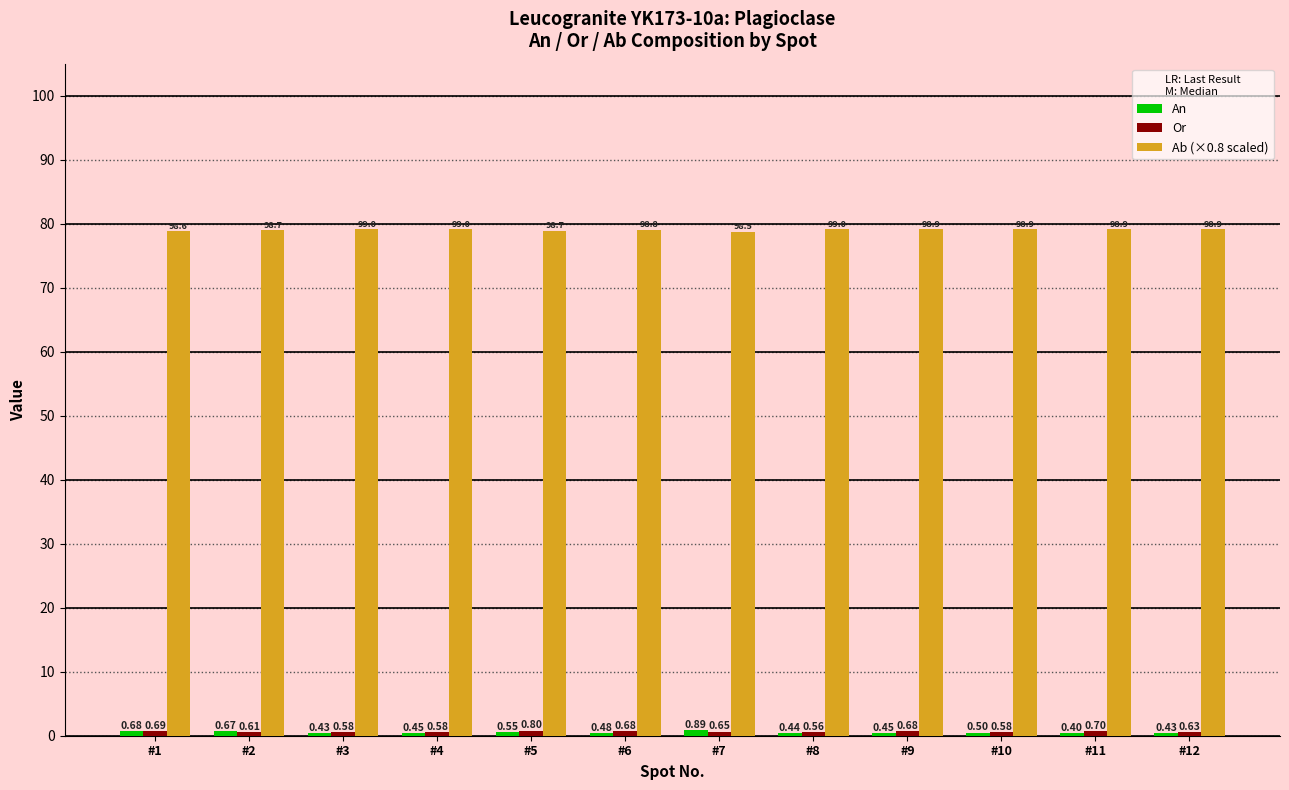

What is the sum of all Ab (×0.8 scaled) values?

948.7